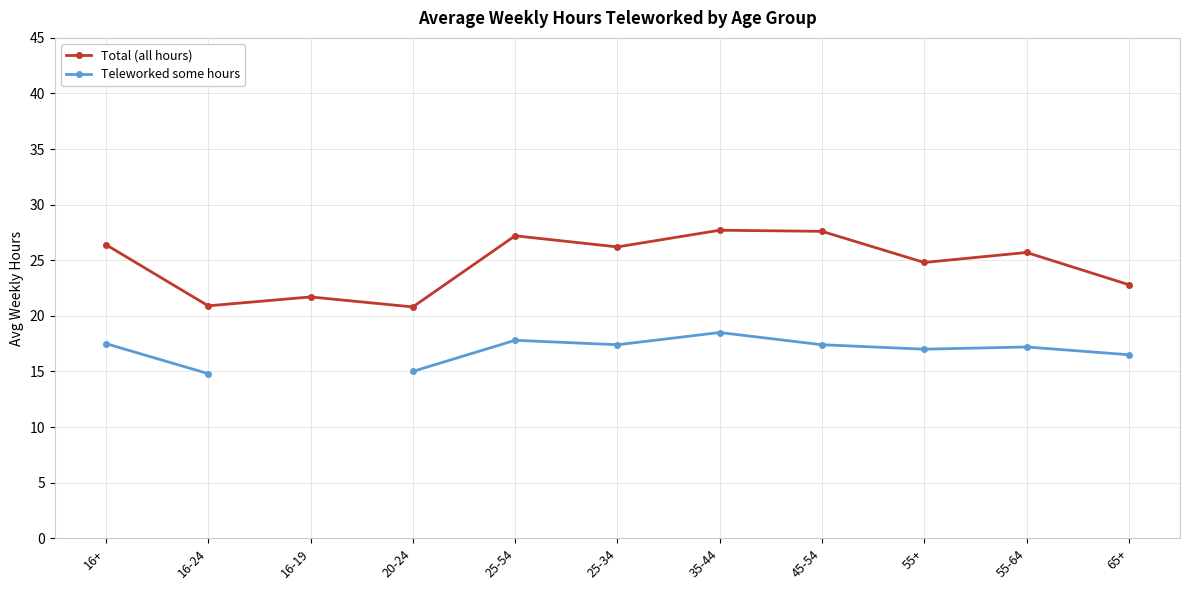

What is the minimum value for Total (all hours)?

20.8